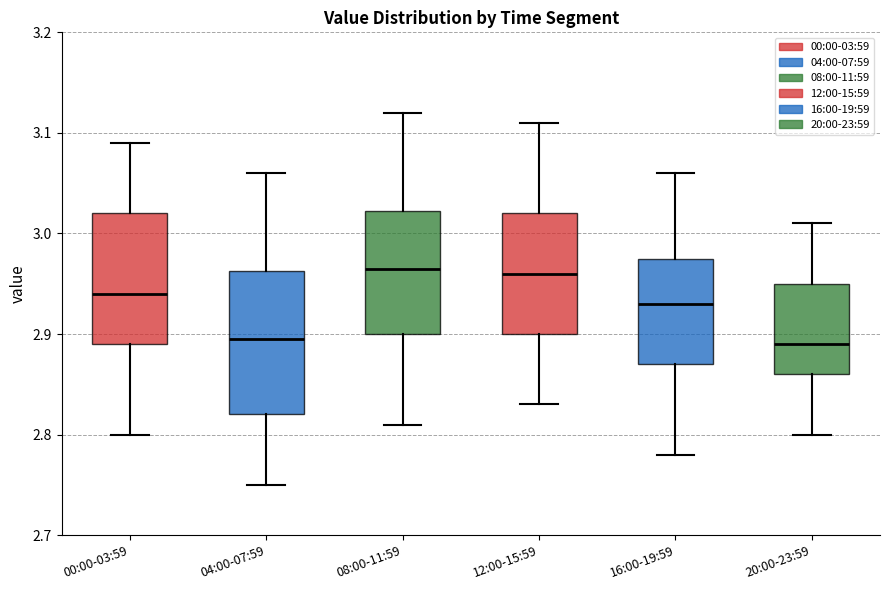

Which box is the tallest, from its lower edge to its upper edge?

04:00-07:59